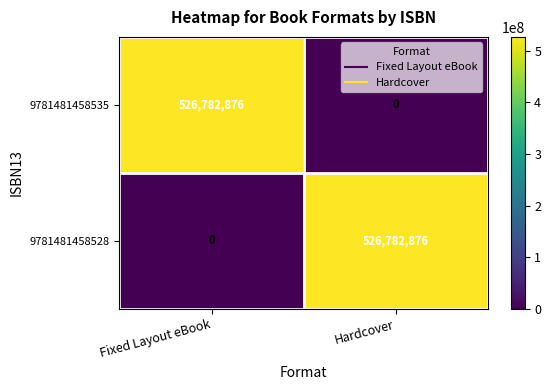

How many categories are shown in the chart?

2